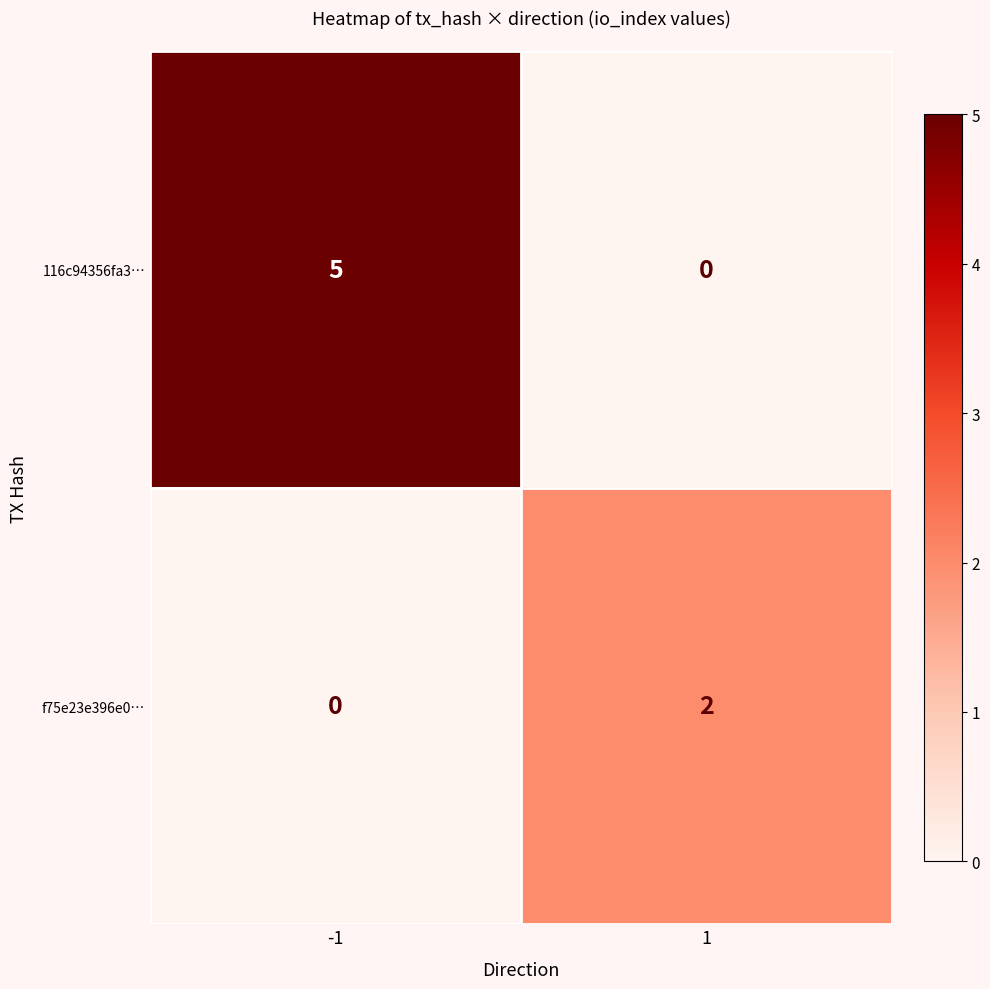

Between -1 and 1, which series saw the biggest shift?

116c94356fa3…